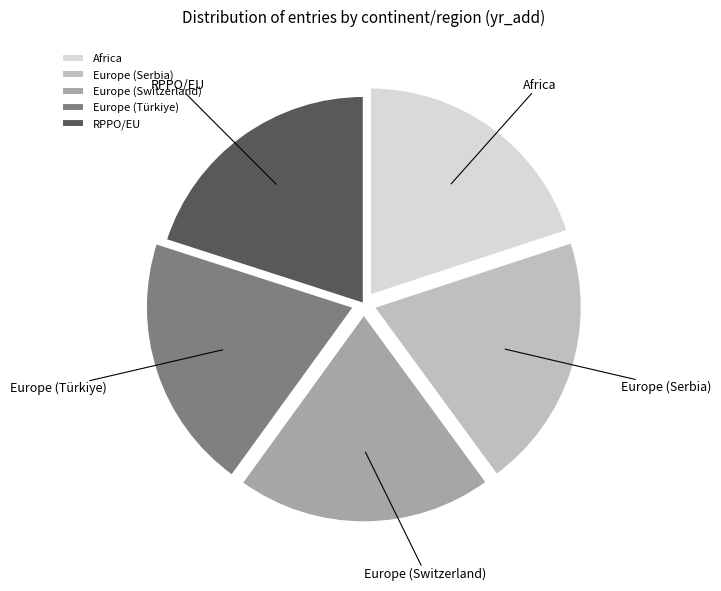

What is the ratio of the value at Europe (Serbia) to the value at Europe (Switzerland)?

1.0